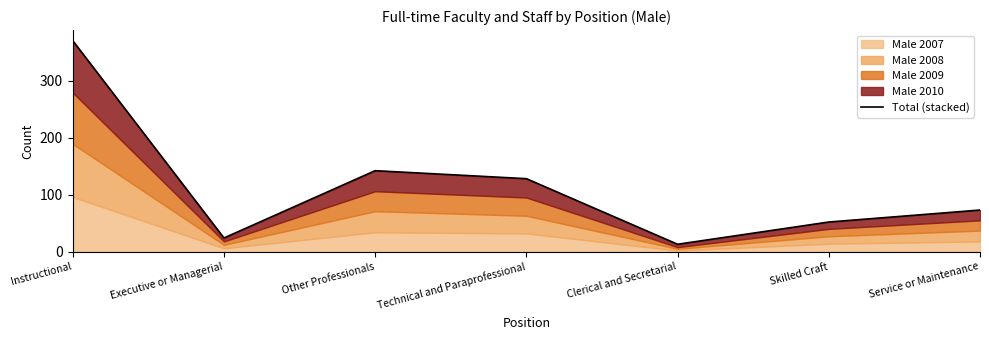

What is the value of the 2nd point from the left?

24